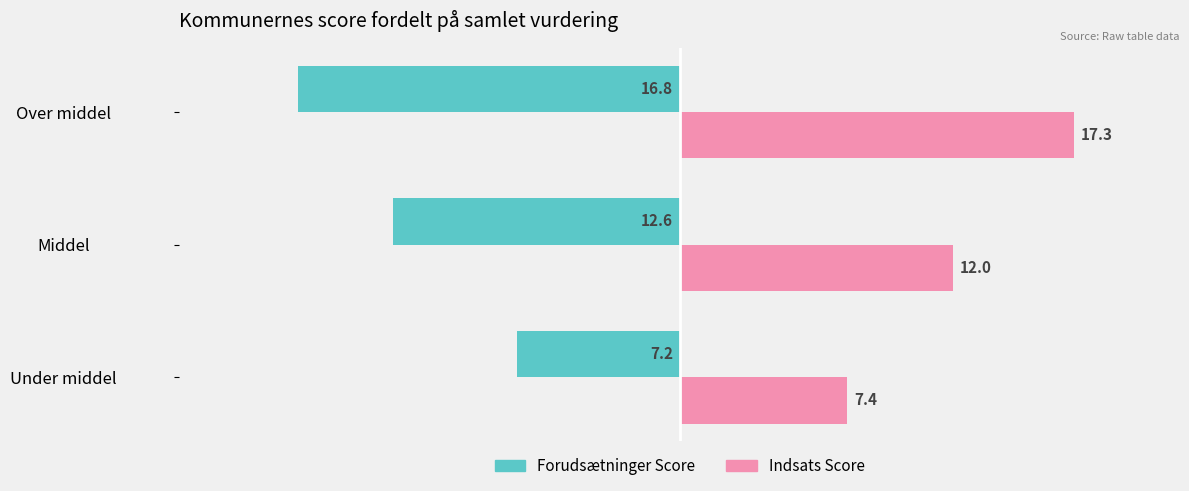

At which category is the sum across all series the highest?

Over middel